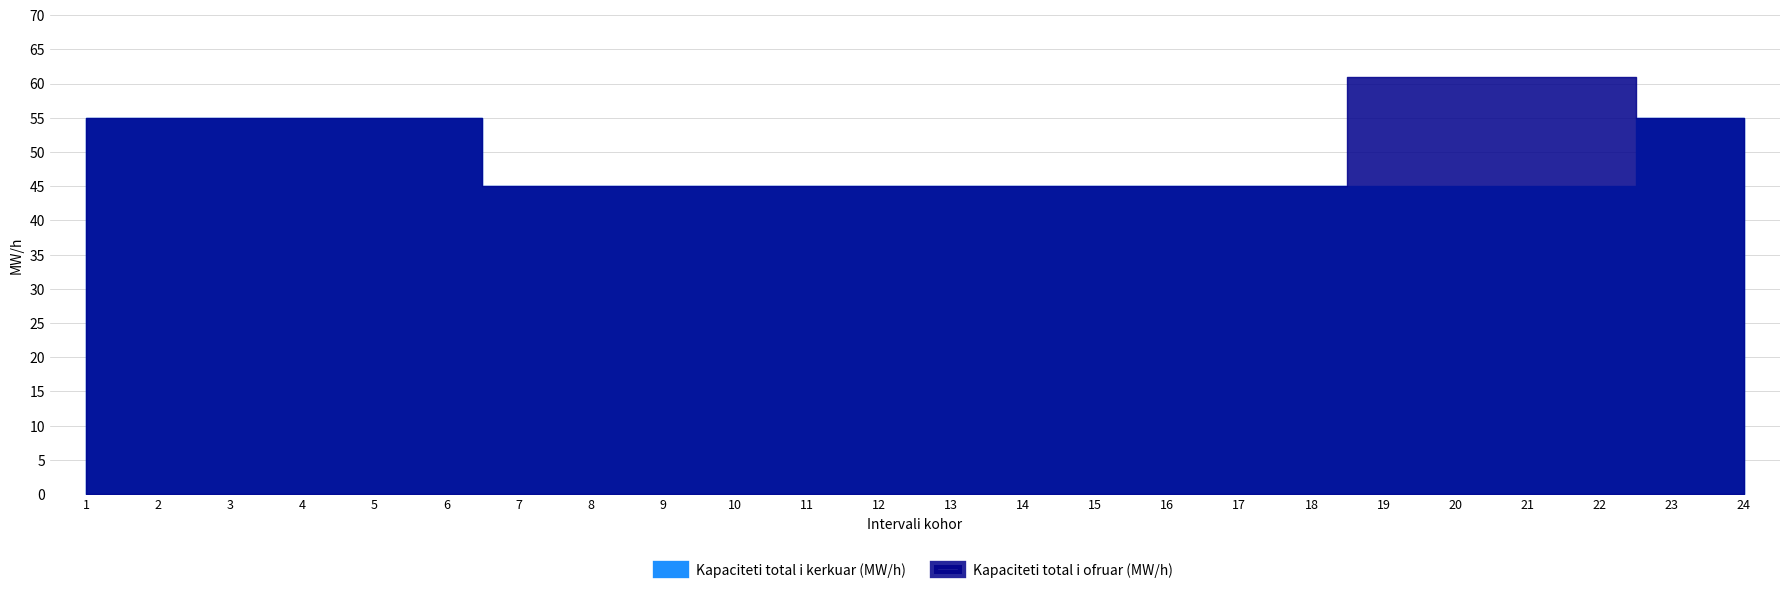

What is the smallest value displayed?

45